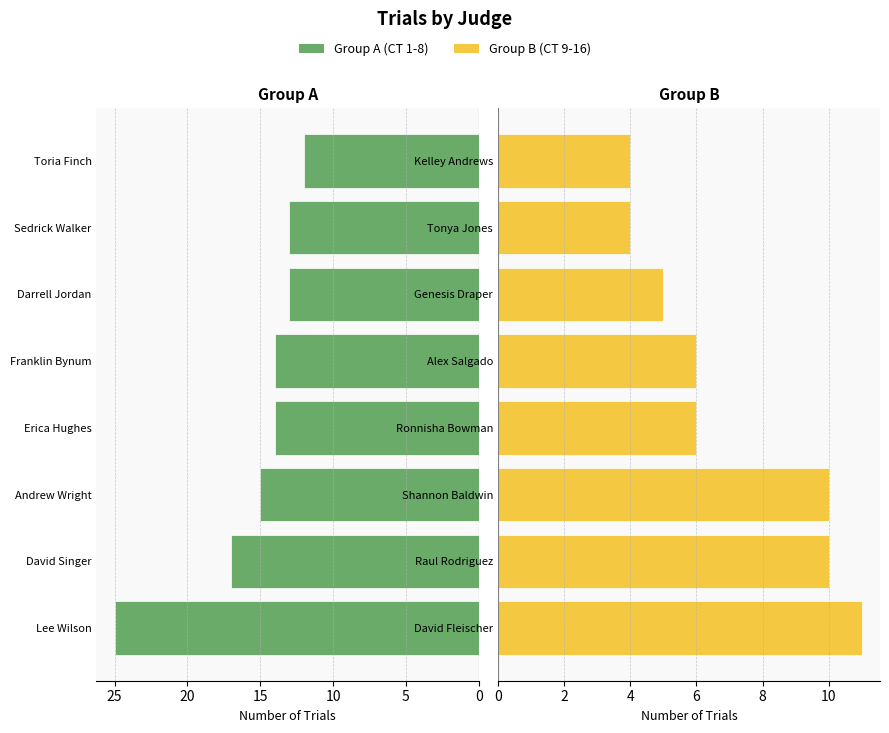

What is the difference between the maximum and minimum values in the Group B (CT 9-16) series?

7